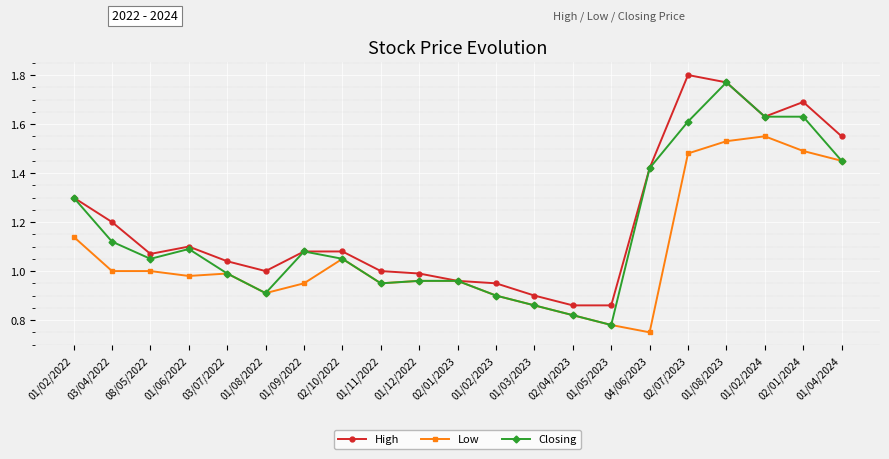

Which series has the largest range (max minus min)?

Closing